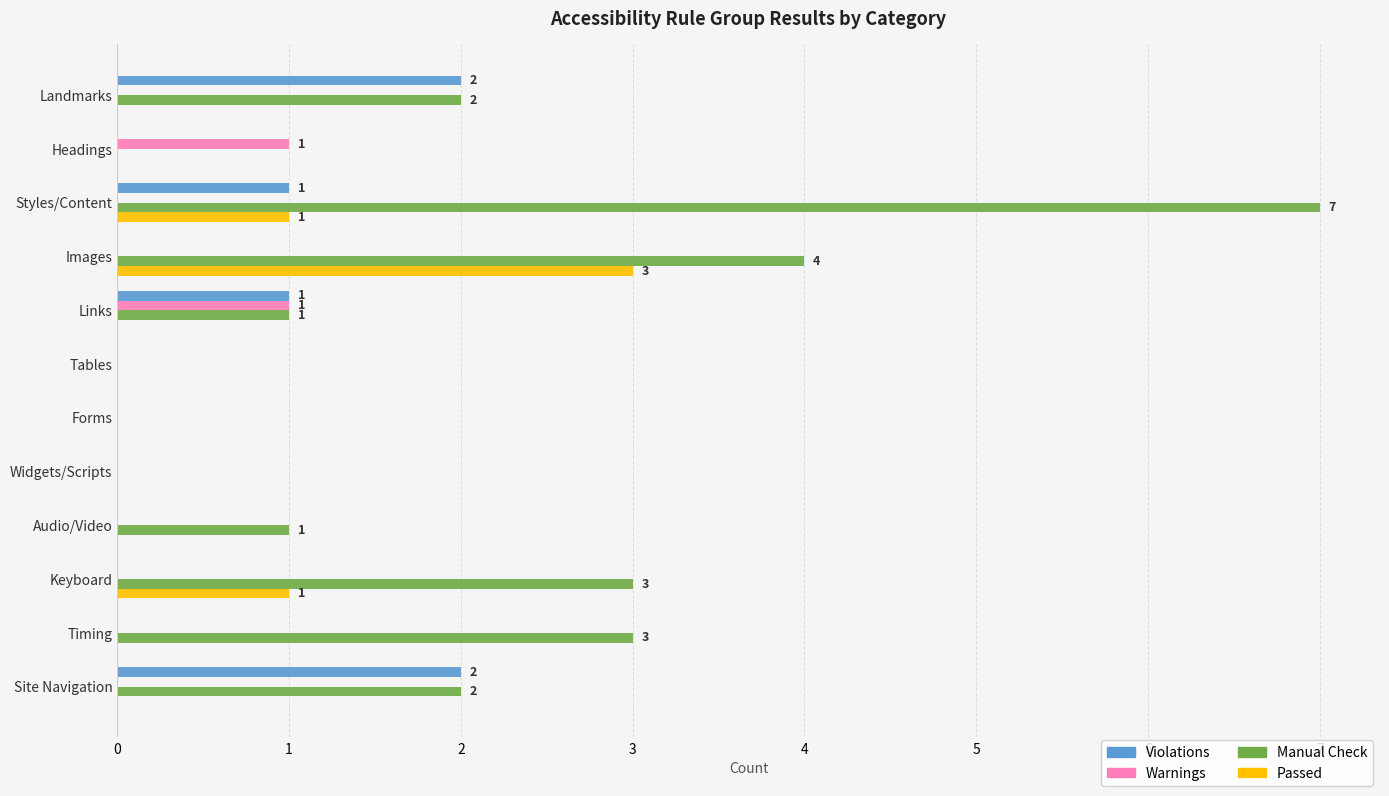

What is the sum of all Warnings values?

2